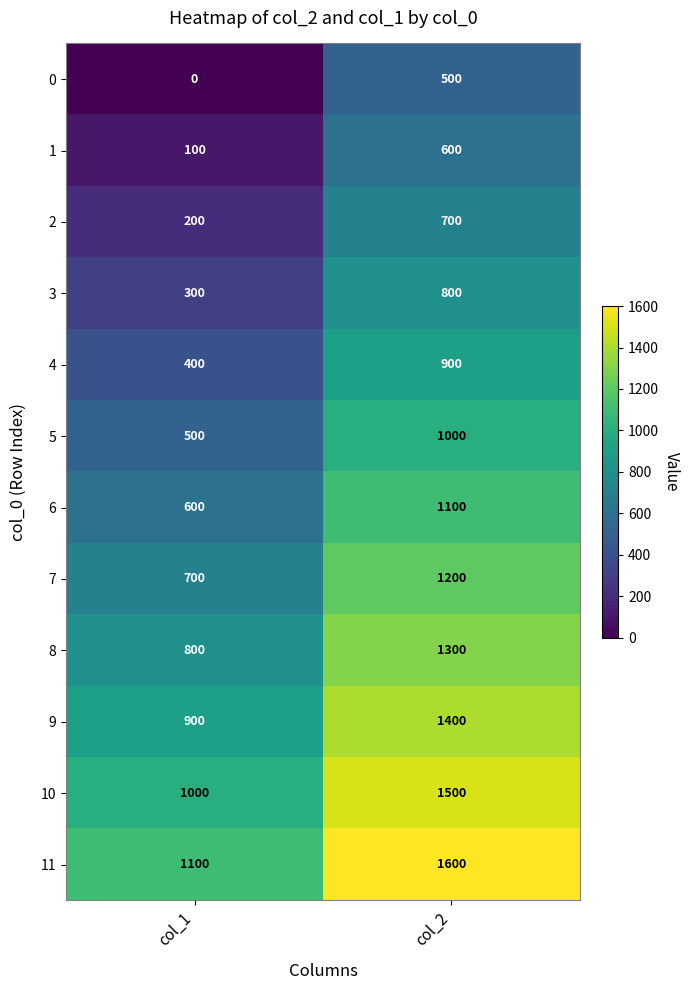

What is the spread (max minus min) of values at col_2?

1100